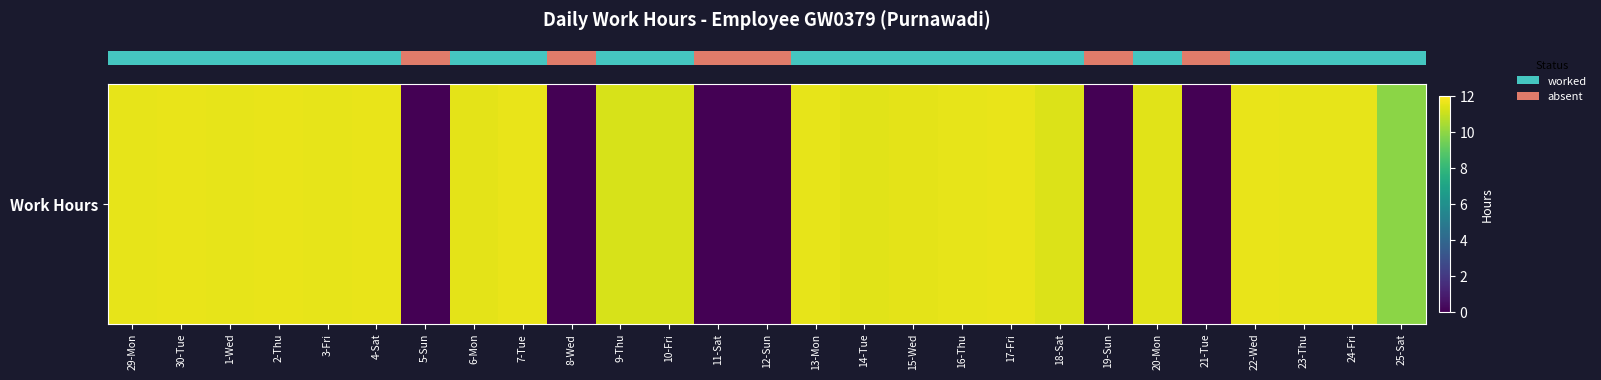

What is the difference between the values at 19-Sun and 14-Tue?

11.5